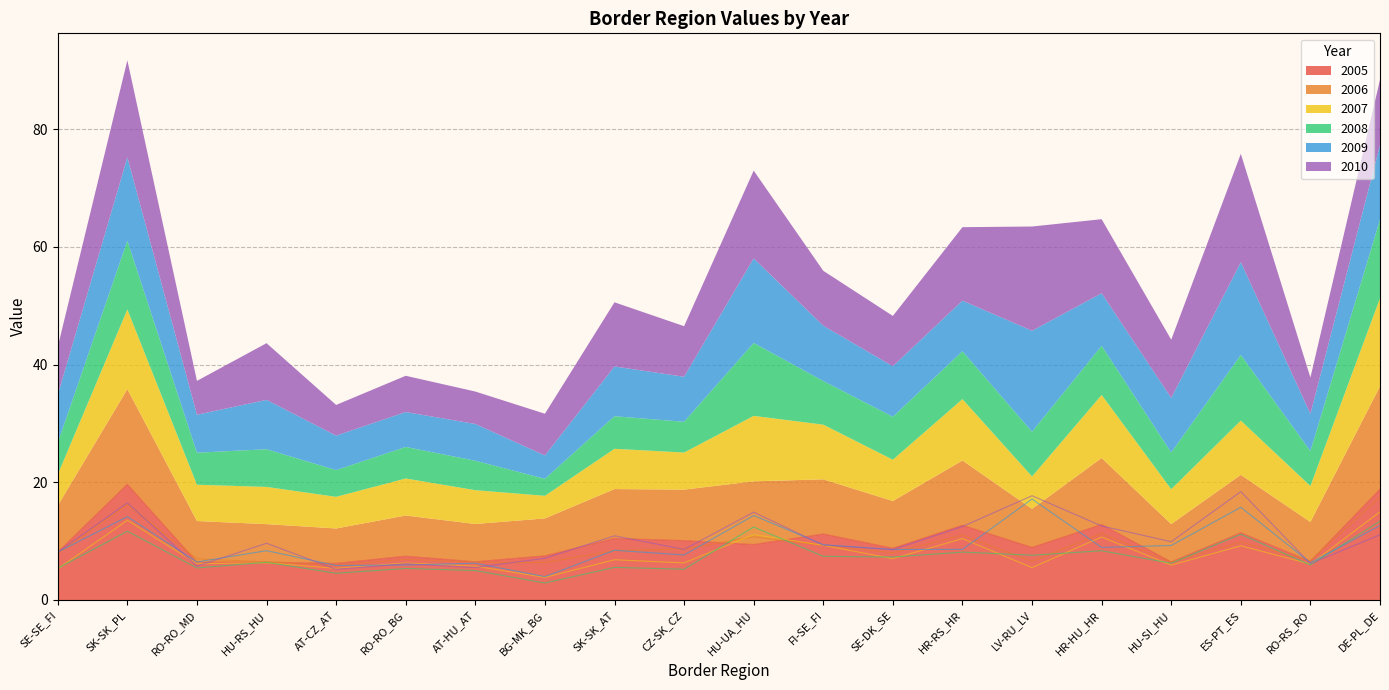

At how many categories does at least one series exceed 7?

16